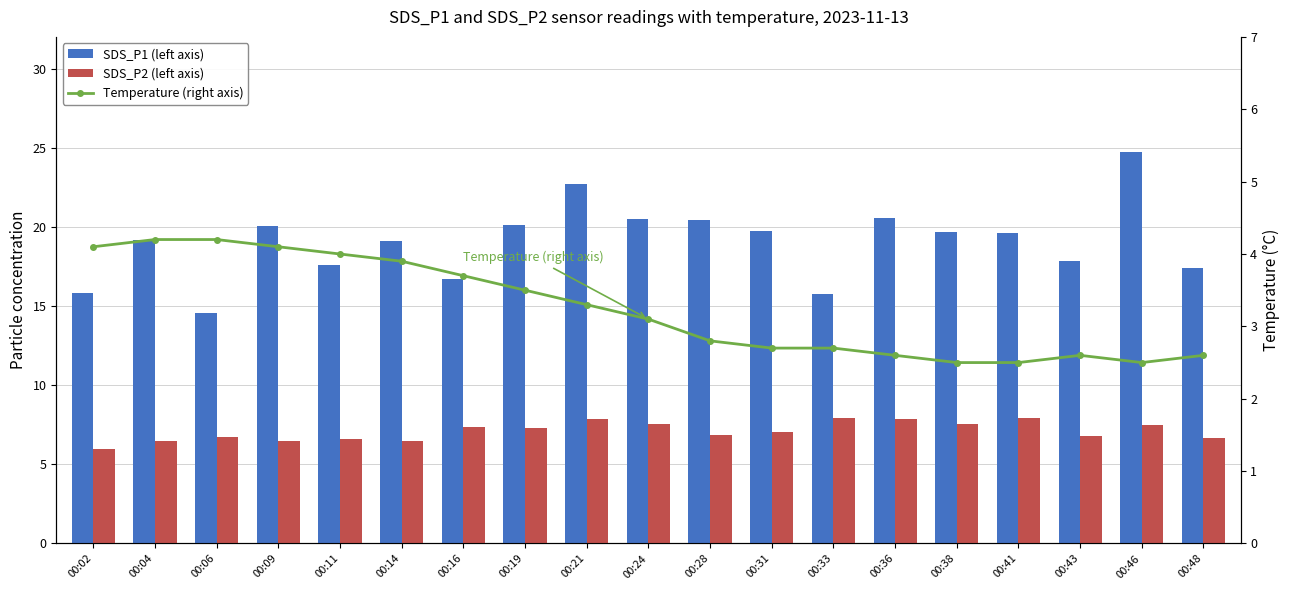

Is it true that SDS_P2 (left axis) equals 12.0 at 00:19?

False